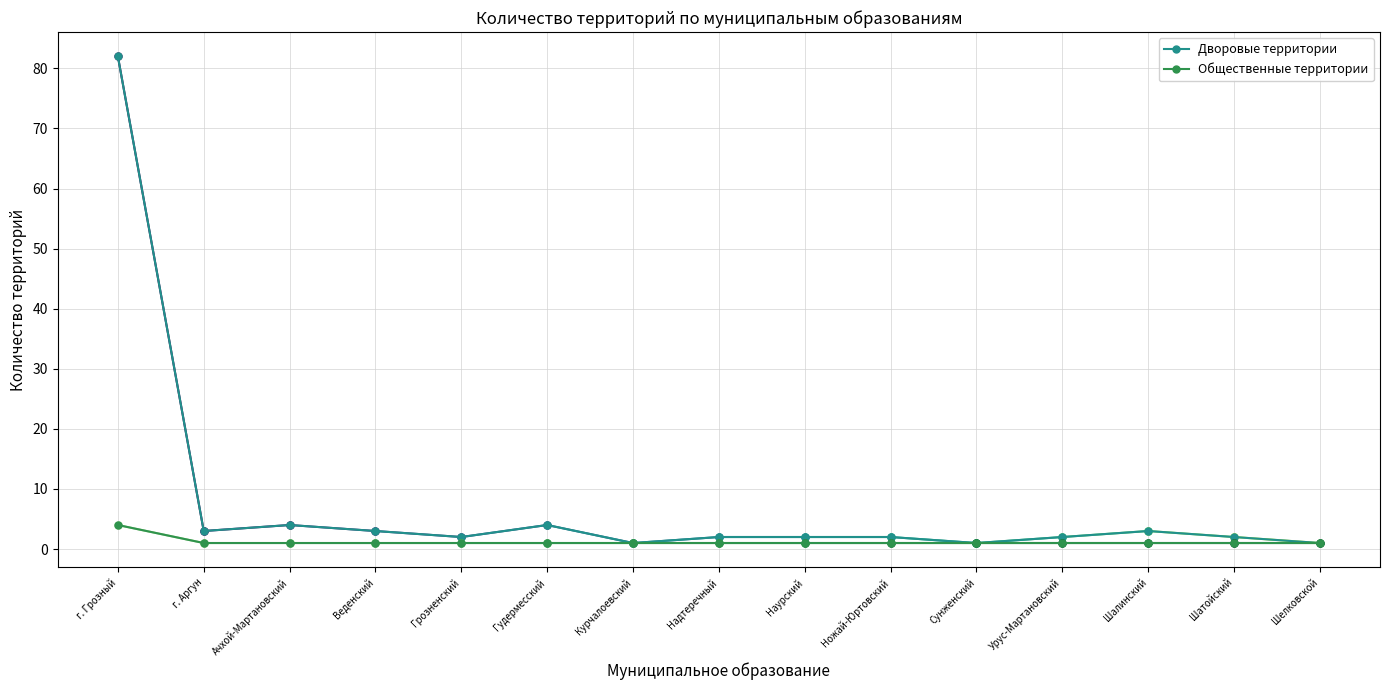

List the series in order of their peak value, highest first.

Дворовые территории, Общественные территории